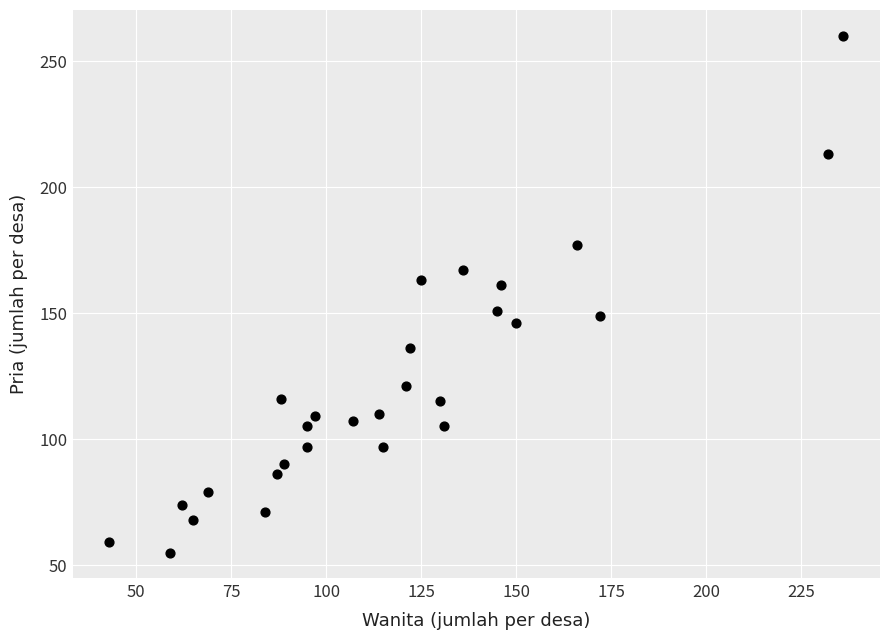

What is the range of Y values (max minus min)?

205